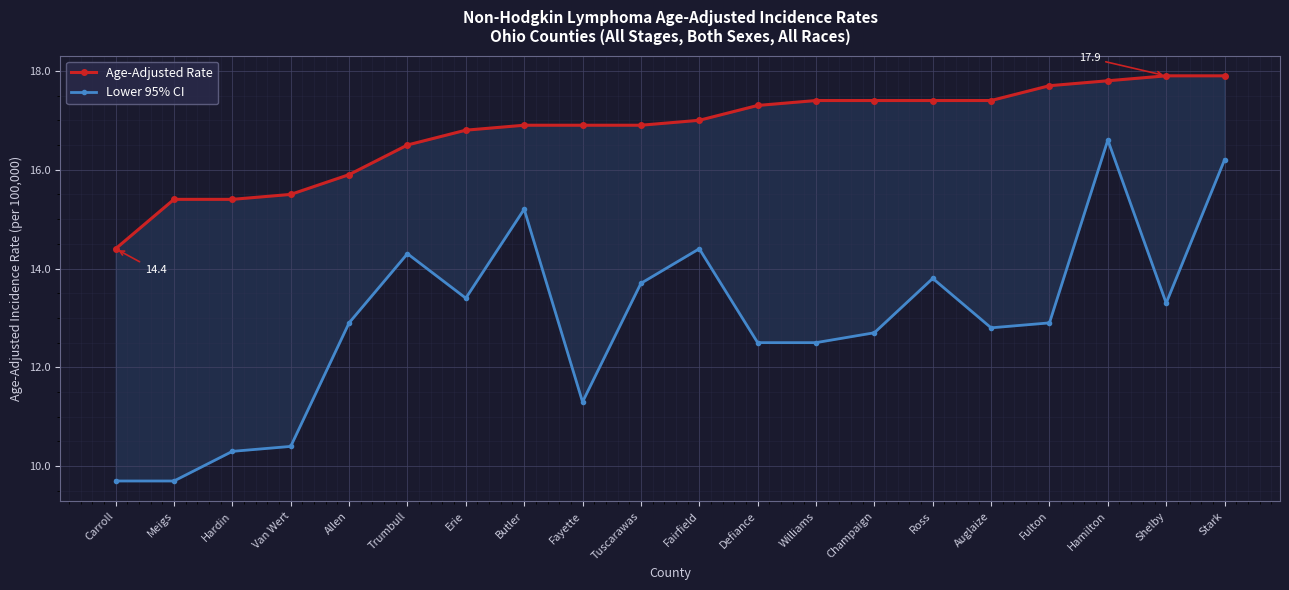

True or false: Age-Adjusted Rate and Lower 95% CI intersect in this chart.

False